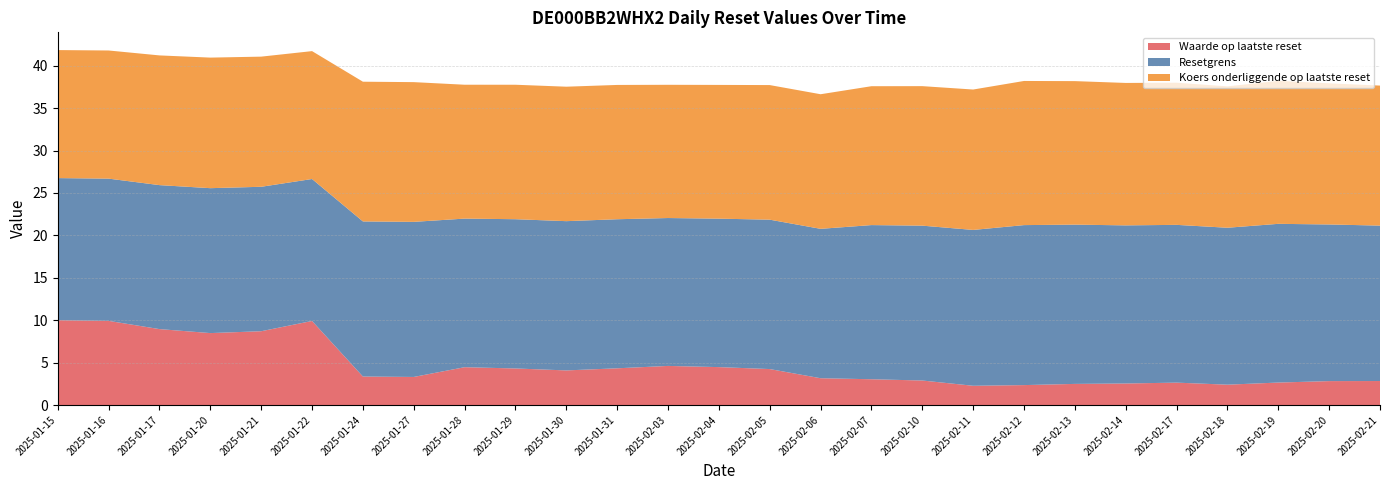

Reading right to left, transcribe all the data shown in this chart.

Waarde op laatste reset: 2025-02-21=2.8	2025-02-20=2.8	2025-02-19=2.6	2025-02-18=2.4	2025-02-17=2.6	2025-02-14=2.5	2025-02-13=2.5	2025-02-12=2.4	2025-02-11=2.3	2025-02-10=2.9	2025-02-07=3.0	2025-02-06=3.2	2025-02-05=4.2	2025-02-04=4.5	2025-02-03=4.6	2025-01-31=4.3	2025-01-30=4.1	2025-01-29=4.3	2025-01-28=4.5	2025-01-27=3.3	2025-01-24=3.4	2025-01-22=9.9	2025-01-21=8.7	2025-01-20=8.5	2025-01-17=8.9	2025-01-16=9.9	2025-01-15=10.0
Resetgrens: 2025-02-21=18.3	2025-02-20=18.5	2025-02-19=18.7	2025-02-18=18.5	2025-02-17=18.6	2025-02-14=18.6	2025-02-13=18.8	2025-02-12=18.9	2025-02-11=18.4	2025-02-10=18.3	2025-02-07=18.2	2025-02-06=17.6	2025-02-05=17.6	2025-02-04=17.5	2025-02-03=17.4	2025-01-31=17.6	2025-01-30=17.6	2025-01-29=17.6	2025-01-28=17.5	2025-01-27=18.3	2025-01-24=18.3	2025-01-22=16.7	2025-01-21=17.0	2025-01-20=17.1	2025-01-17=17.0	2025-01-16=16.8	2025-01-15=16.8
Koers onderliggende op laatste reset: 2025-02-21=16.5	2025-02-20=16.6	2025-02-19=16.9	2025-02-18=16.7	2025-02-17=16.8	2025-02-14=16.8	2025-02-13=16.9	2025-02-12=17.0	2025-02-11=16.6	2025-02-10=16.4	2025-02-07=16.4	2025-02-06=15.9	2025-02-05=15.9	2025-02-04=15.8	2025-02-03=15.7	2025-01-31=15.8	2025-01-30=15.8	2025-01-29=15.8	2025-01-28=15.8	2025-01-27=16.5	2025-01-24=16.5	2025-01-22=15.1	2025-01-21=15.3	2025-01-20=15.4	2025-01-17=15.3	2025-01-16=15.1	2025-01-15=15.1